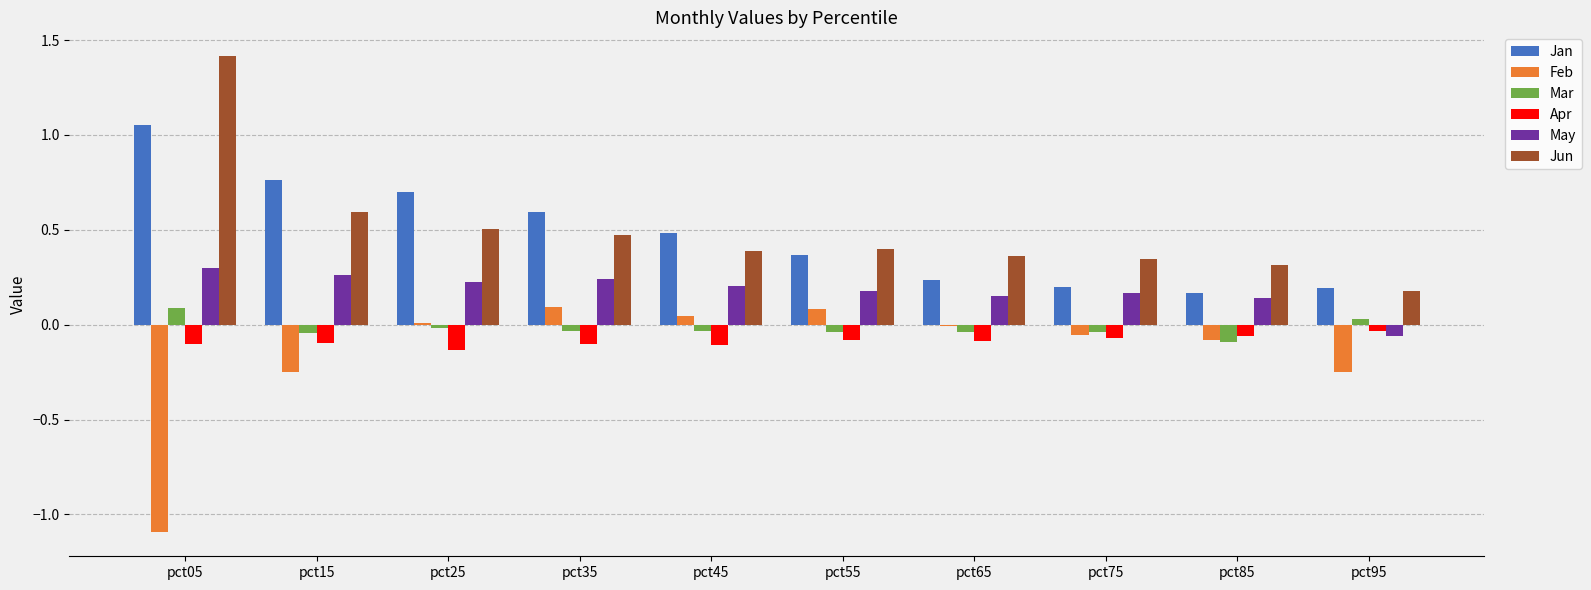

Are the bars grouped side by side (vs. stacked)?

Yes